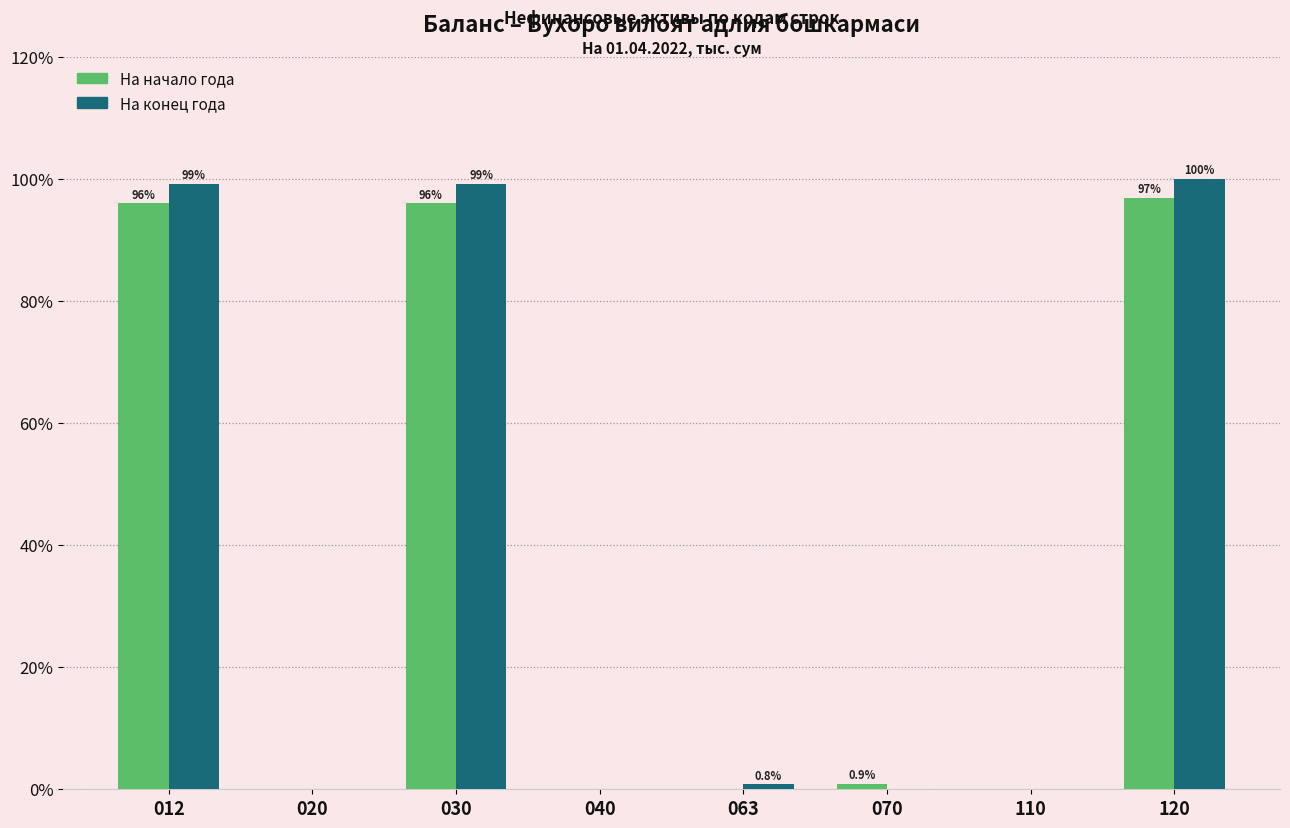

The На начало года series shows 0.0 at 020. True or false?

True